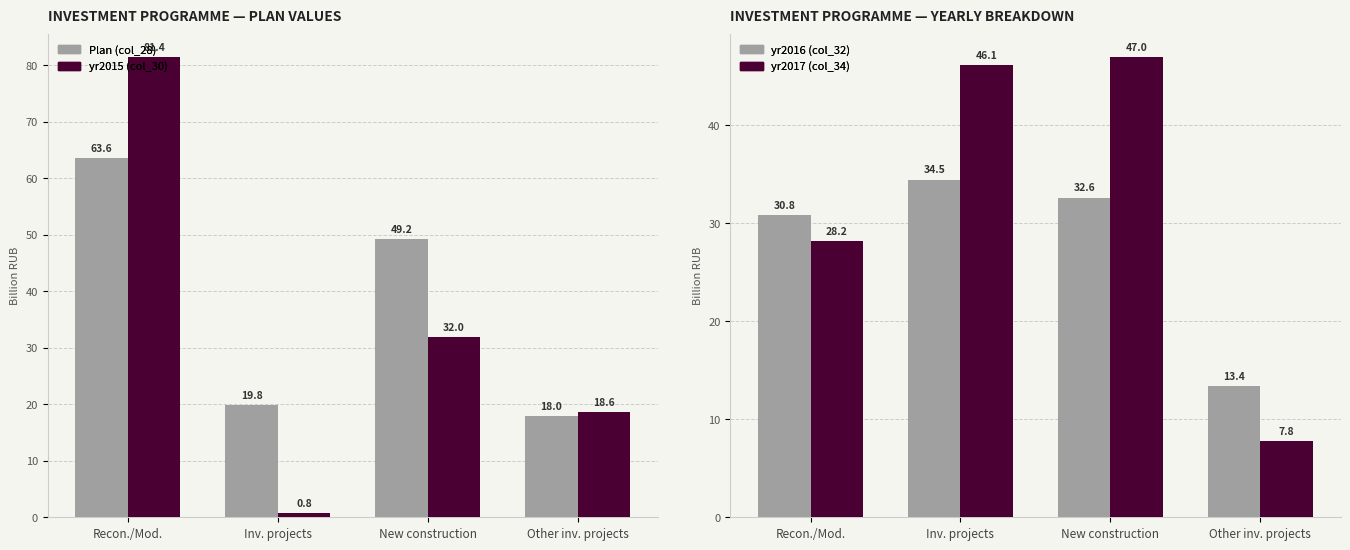

Which series has the largest total across all categories?

Plan